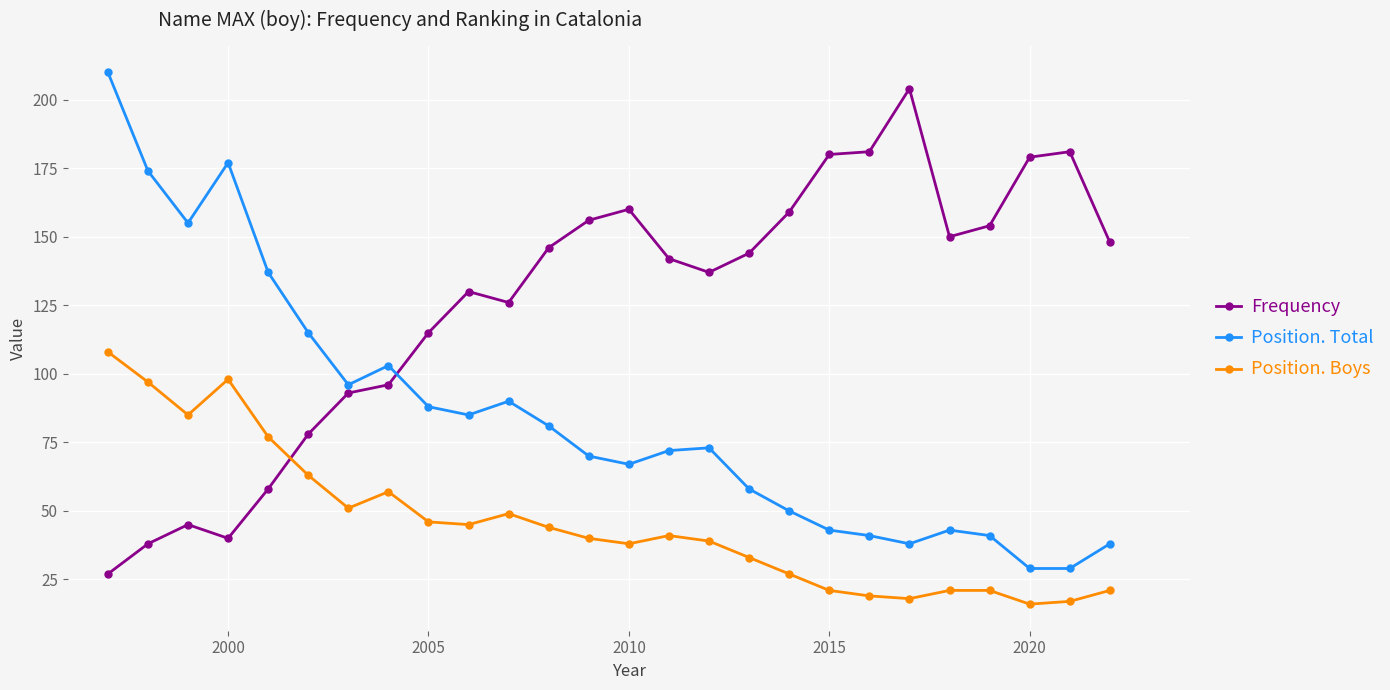

What is the difference between the second highest and second lowest values in the Frequency series?

143